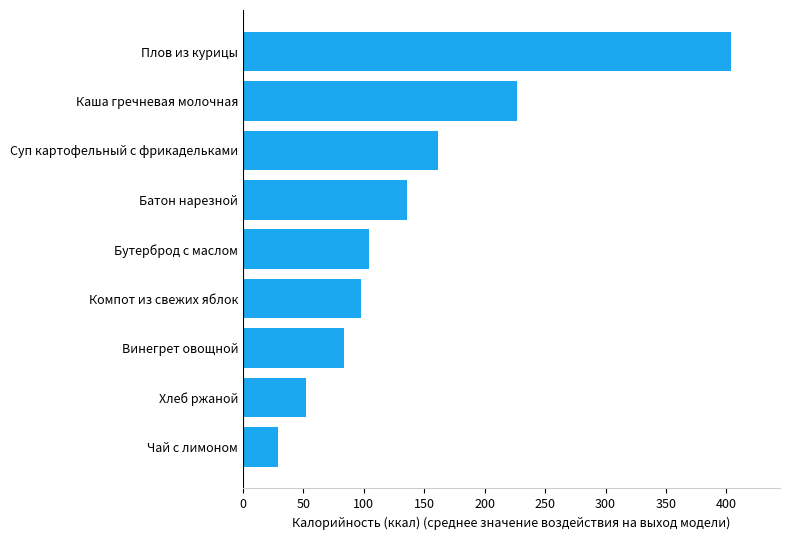

At which category does the chart reach its minimum across all series?

Чай с лимоном